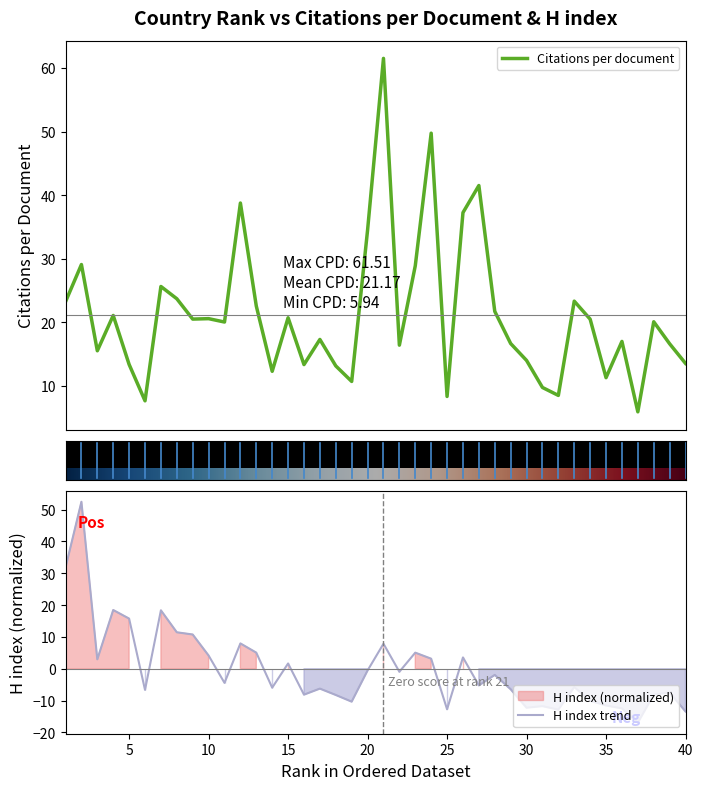

Which series has the largest total across all categories?

Citations per document